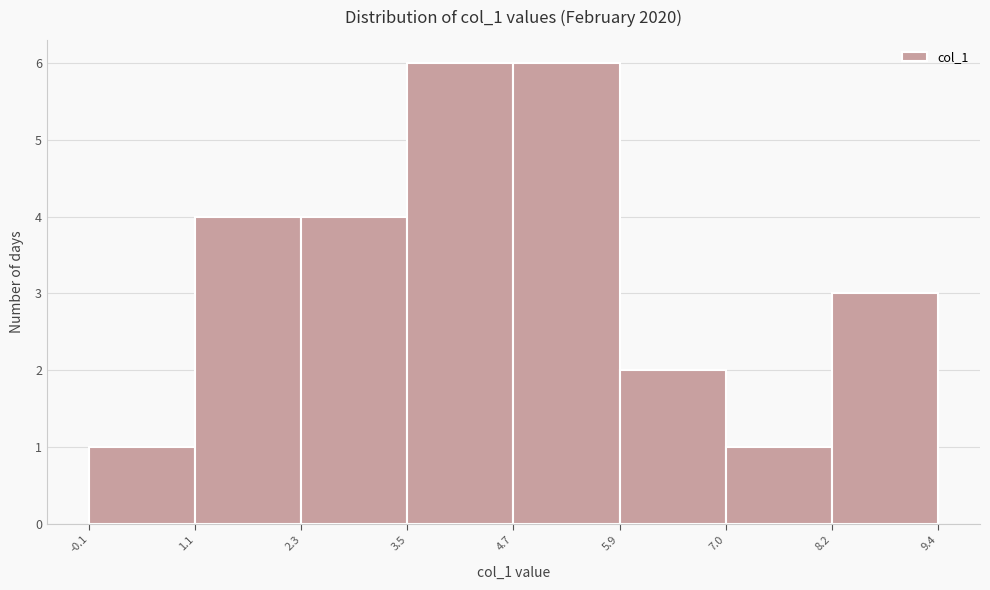

How tall is the bar that spans -0.1 to 1.1 on the x-axis? The values are not printed on the chart, so give them approximately, as read against the axis.

1